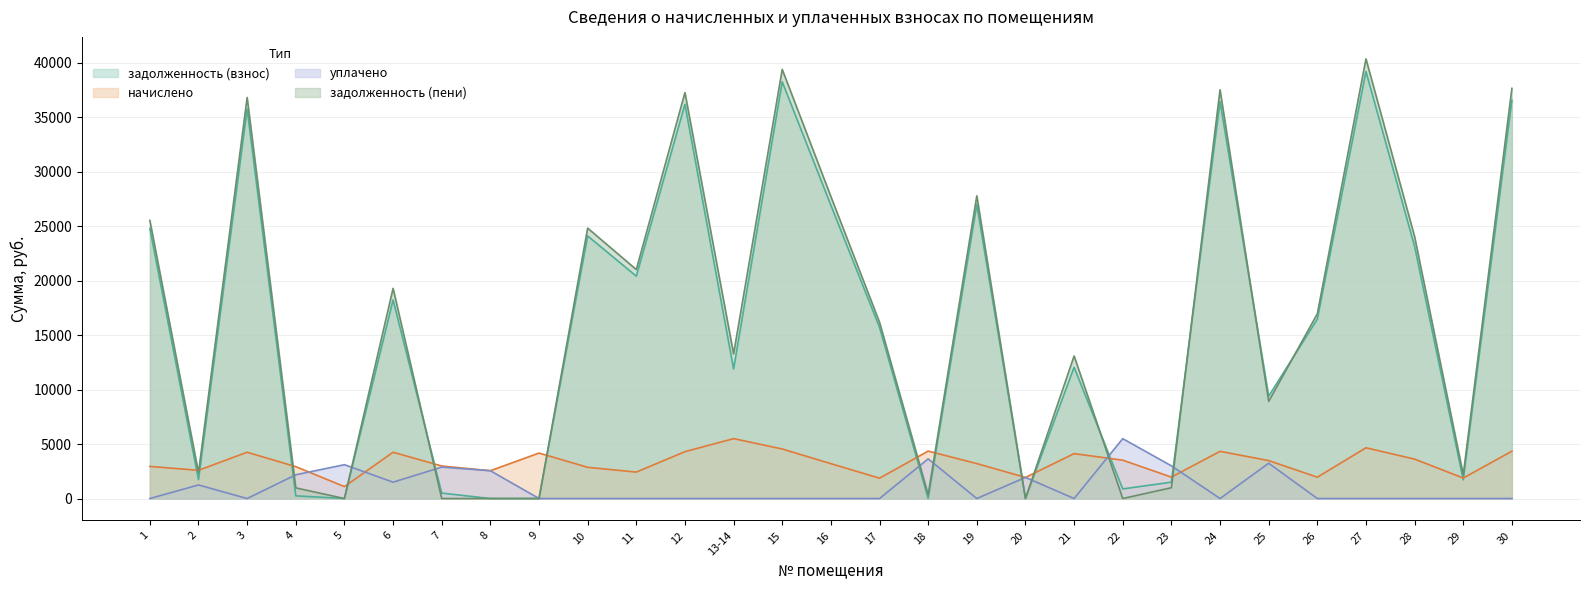

Which series ends up on top after the final intersection of начислено and уплачено?

начислено